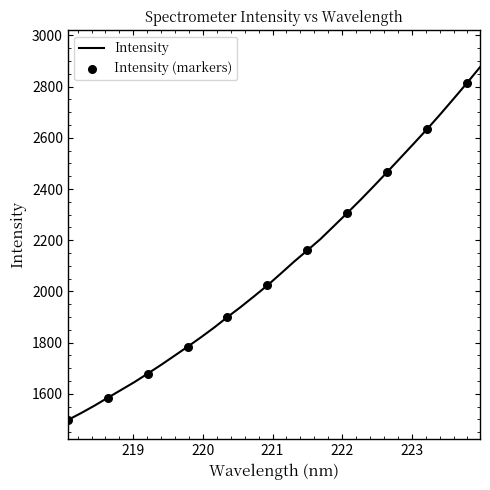

What is the smallest value displayed?

1497.7